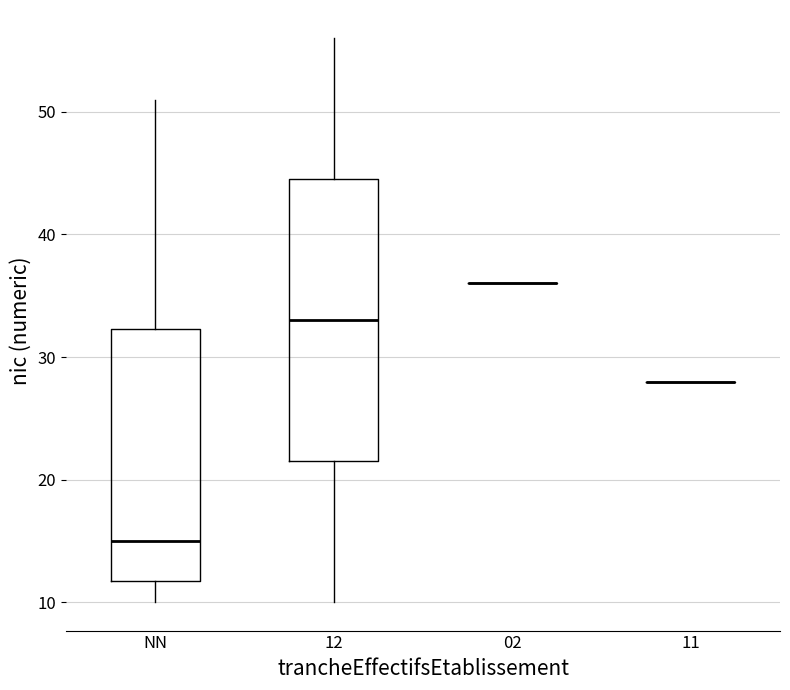

Comparing the boxes themselves (not the whiskers), which one is the tallest?

12